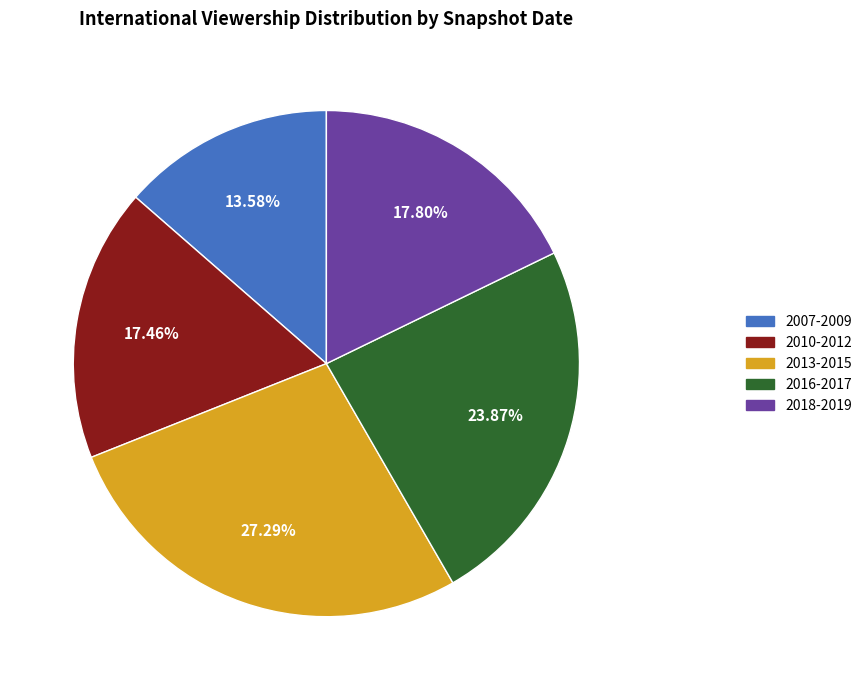

Is there any slice that represents more than half of the pie?

No